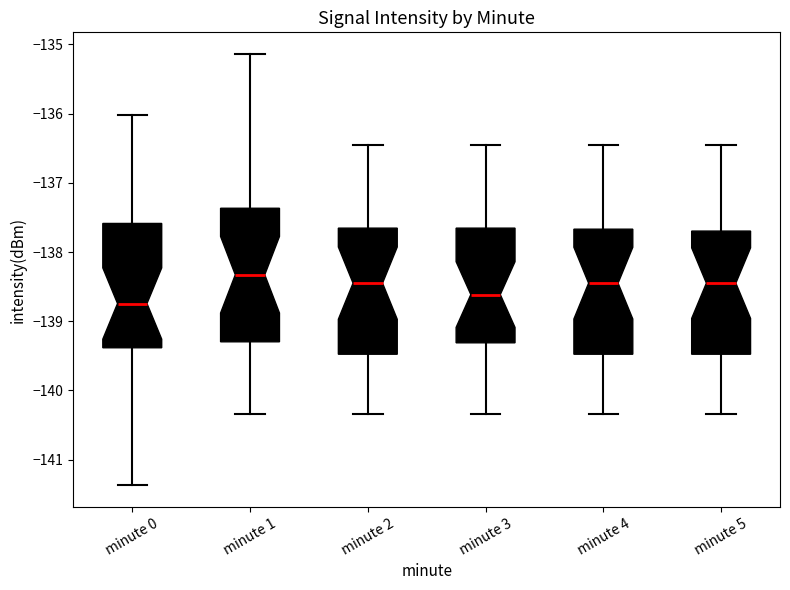

Reading left to right, read every box against the y-axis: the position of its median line, the range the box covers, and the ends of its whiskers. The values are not printed on the chart, so give them approximately, as read against the axis.

minute 0: median -138.7, box -139.4 to -137.6, whiskers -141.4 to -136.0
minute 1: median -138.3, box -139.3 to -137.4, whiskers -140.3 to -135.1
minute 2: median -138.4, box -139.5 to -137.7, whiskers -140.3 to -136.4
minute 3: median -138.6, box -139.3 to -137.7, whiskers -140.3 to -136.4
minute 4: median -138.4, box -139.5 to -137.7, whiskers -140.3 to -136.4
minute 5: median -138.4, box -139.5 to -137.7, whiskers -140.3 to -136.4